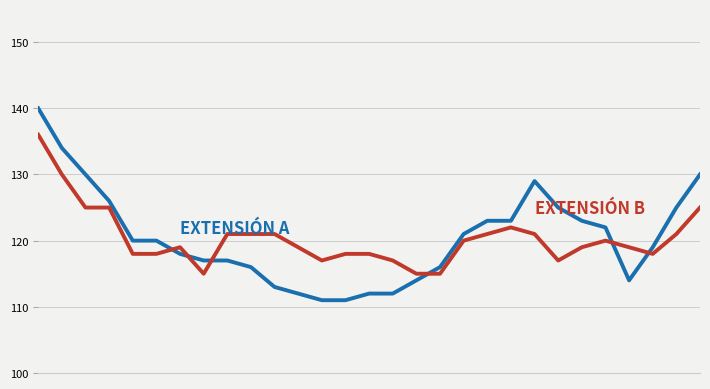

What is the smallest value displayed?

111